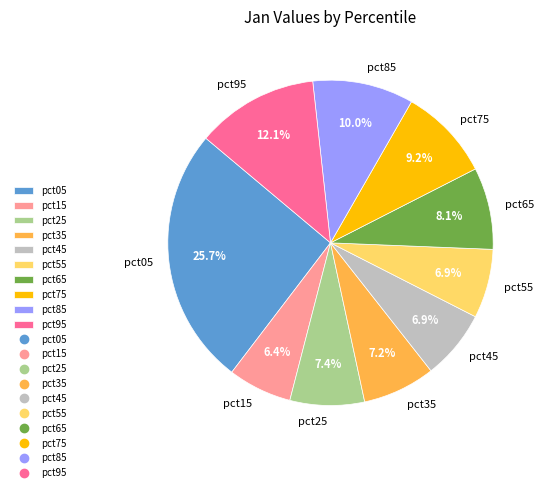

Which slice is the largest?

pct05